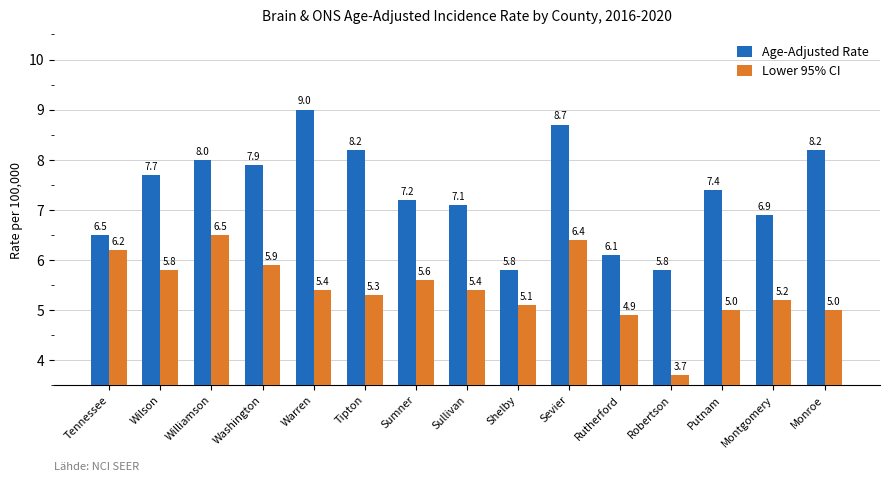

The Lower 95% CI series shows 2.8 at Rutherford. True or false?

False